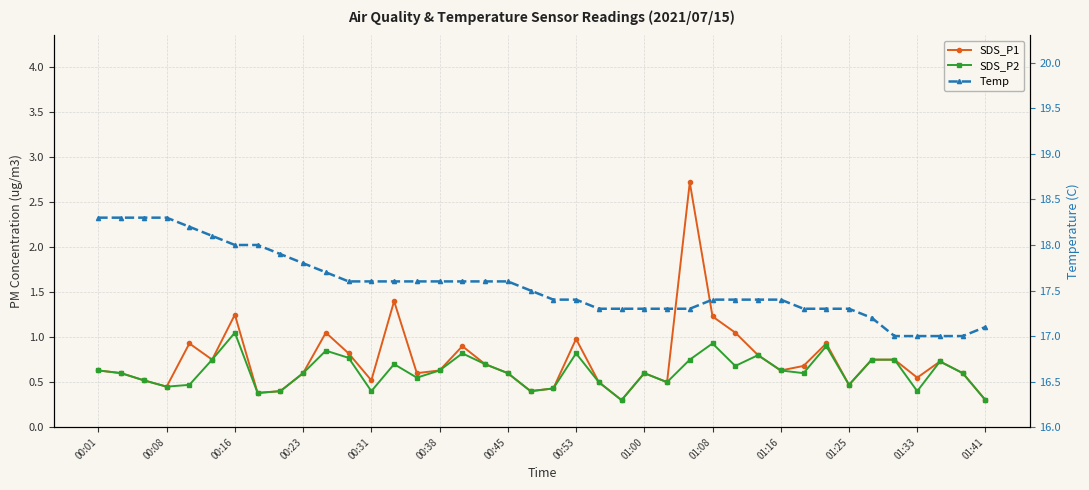

What is the sum of all SDS_P1 values?

29.6